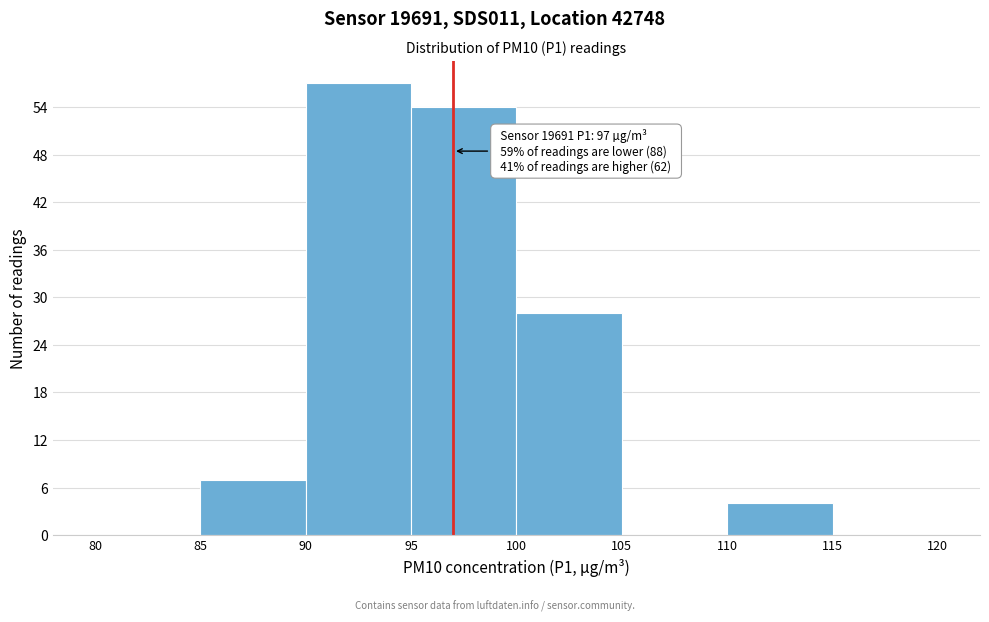

Over which range of the x-axis is the bar tallest?

90 to 95